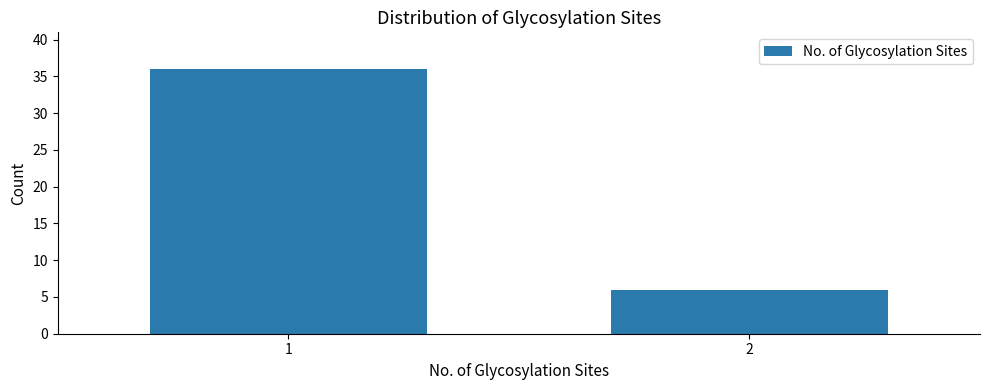

Reading left to right, transcribe all the data shown in this chart.

36	6